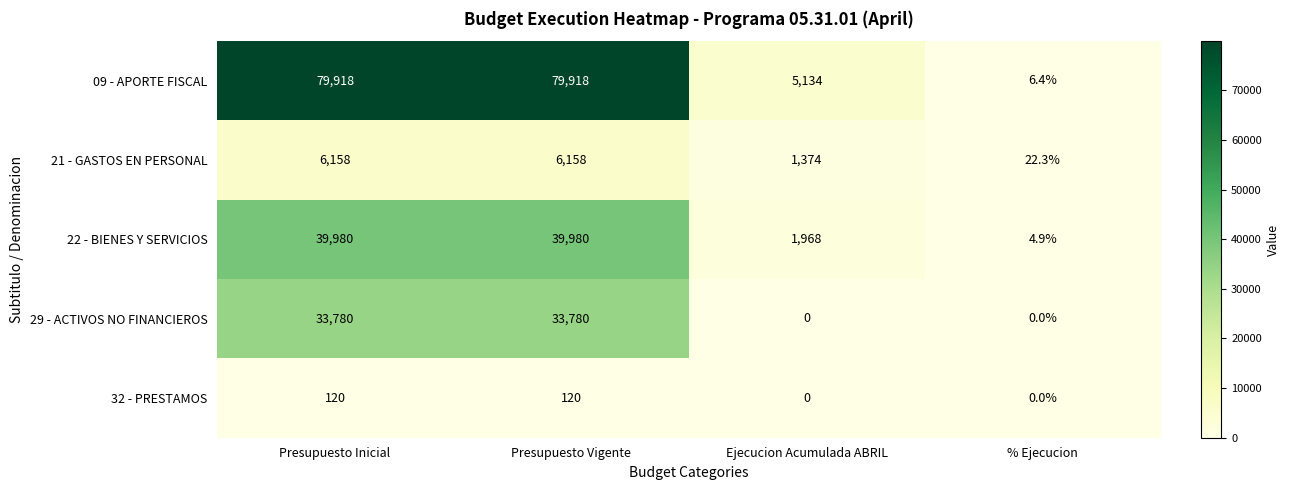

At how many categories does at least one series exceed 12732?

2